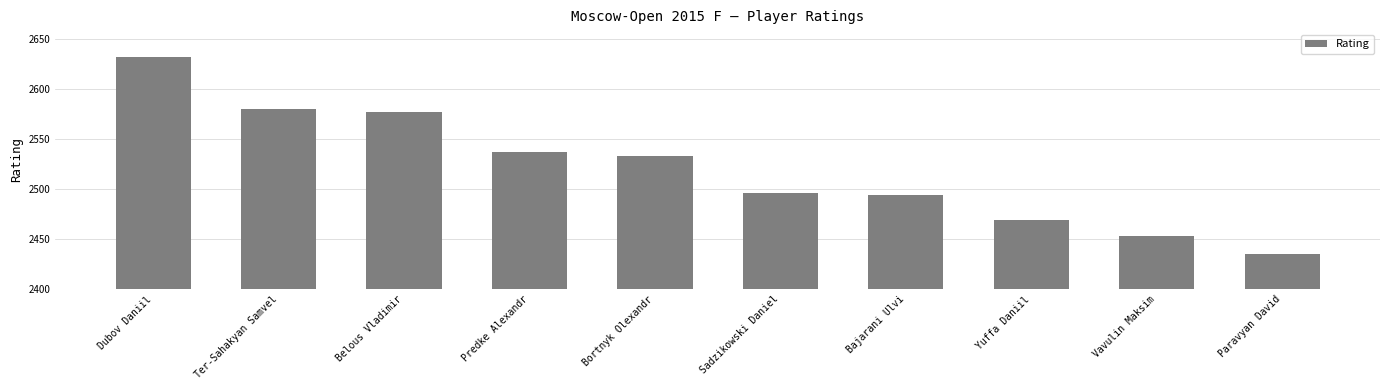

Reading right to left, transcribe all the data shown in this chart.

2435	2453	2469	2494	2496	2533	2537	2577	2580	2632